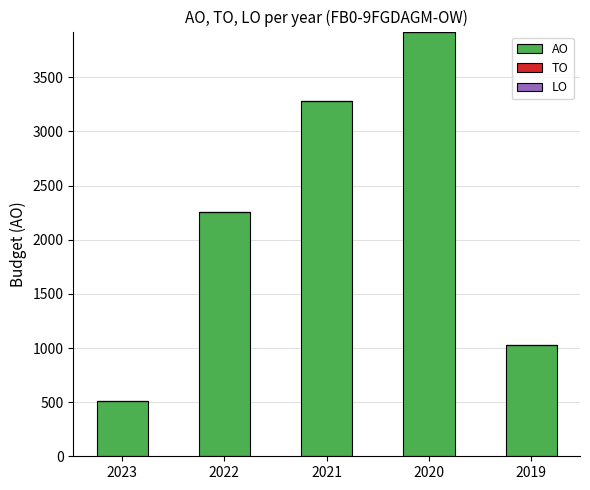

What is the approximate value at 2020?

3923